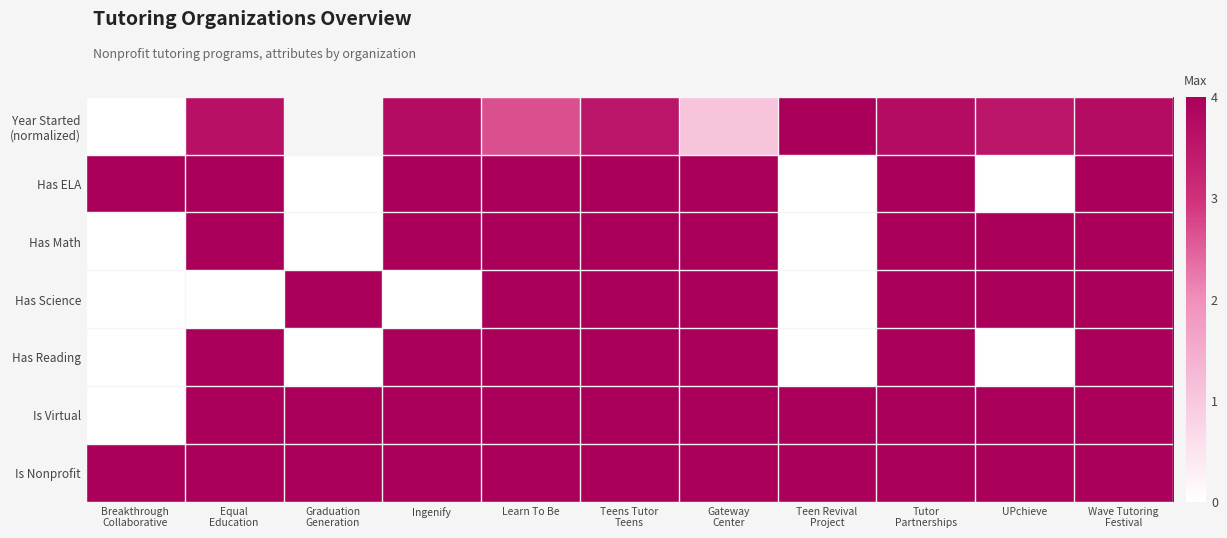

At how many categories does at least one series exceed 3?

11